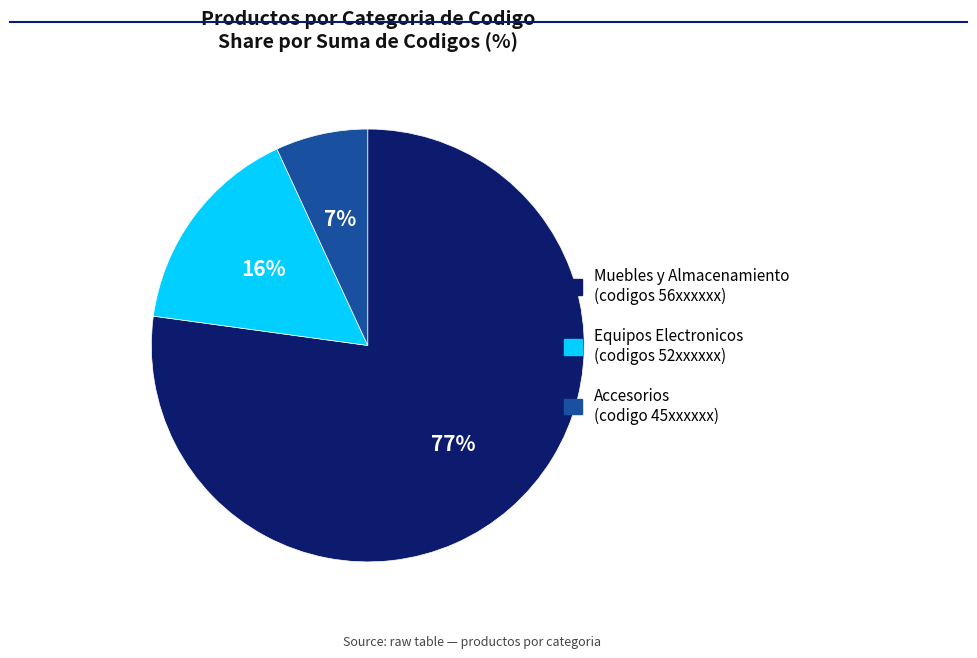

To the nearest percent, what is the average slice percentage?

33%